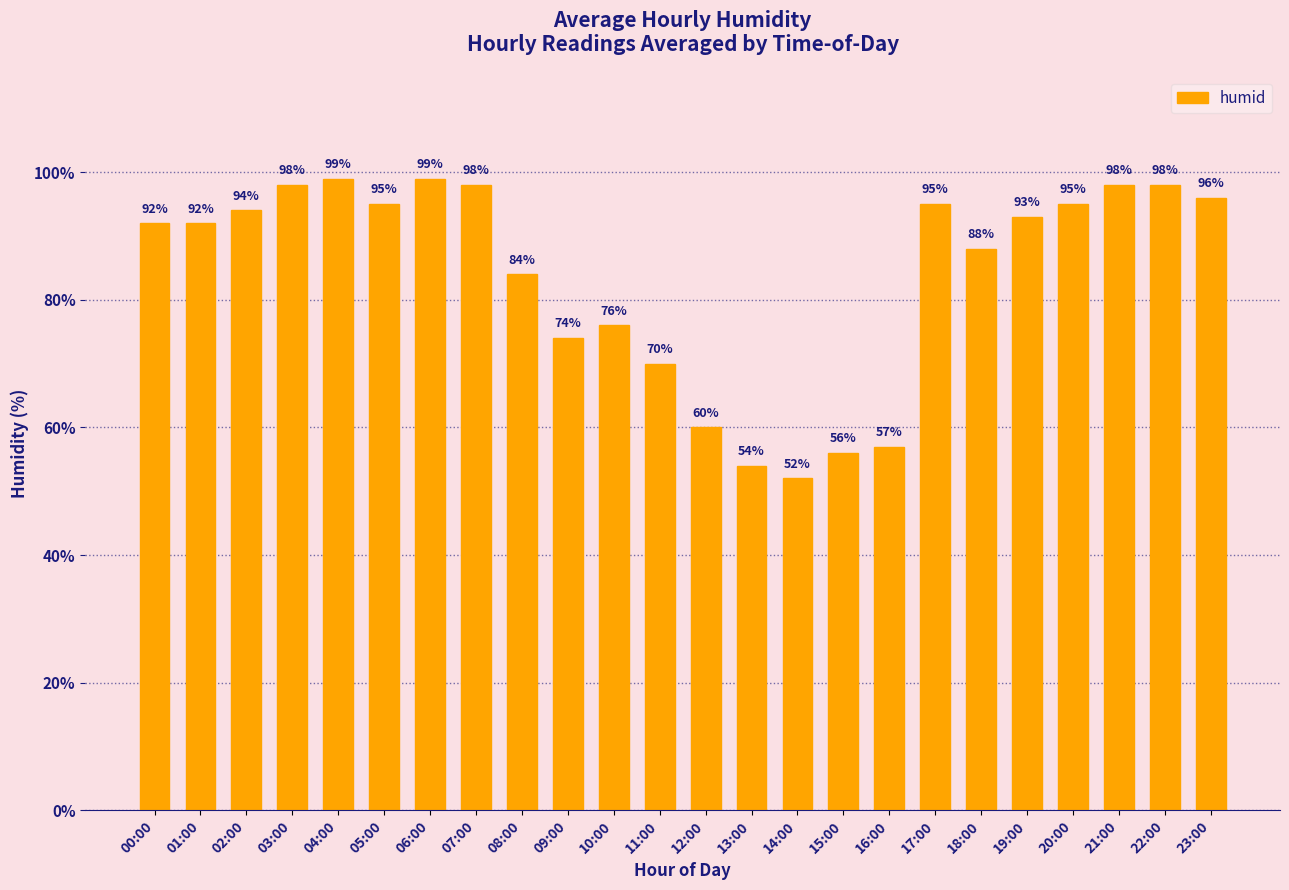

The chart shows a value of 100 at 16:00. True or false?

False